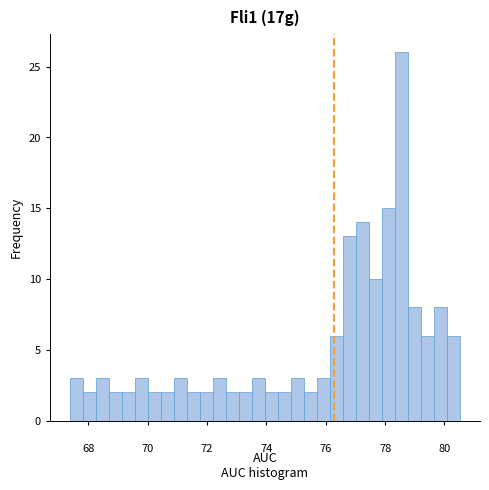

Around what value on the x-axis is the tallest bar? Give the approximate position of its centre, as read against the axis.

78.6